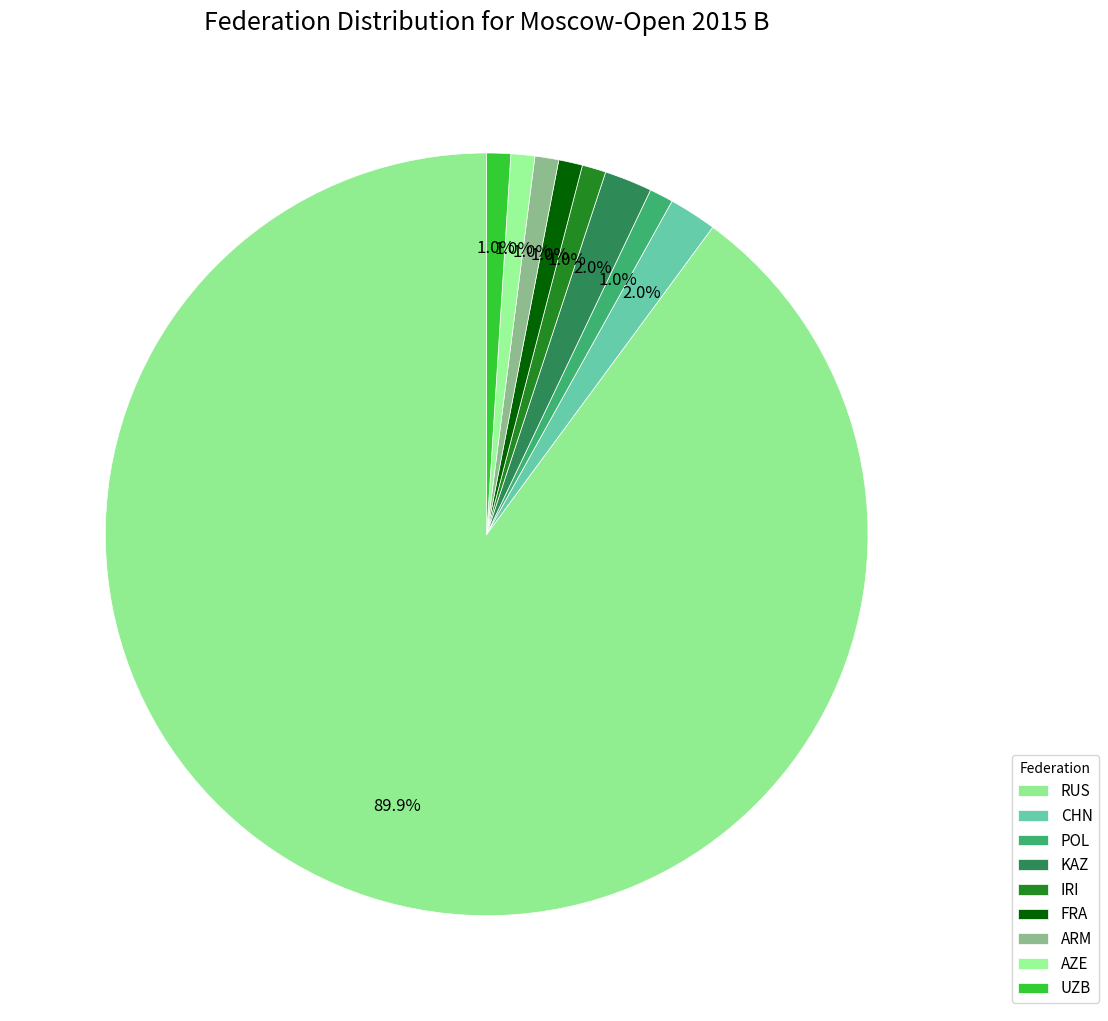

Count the number of slices in the pie.

9